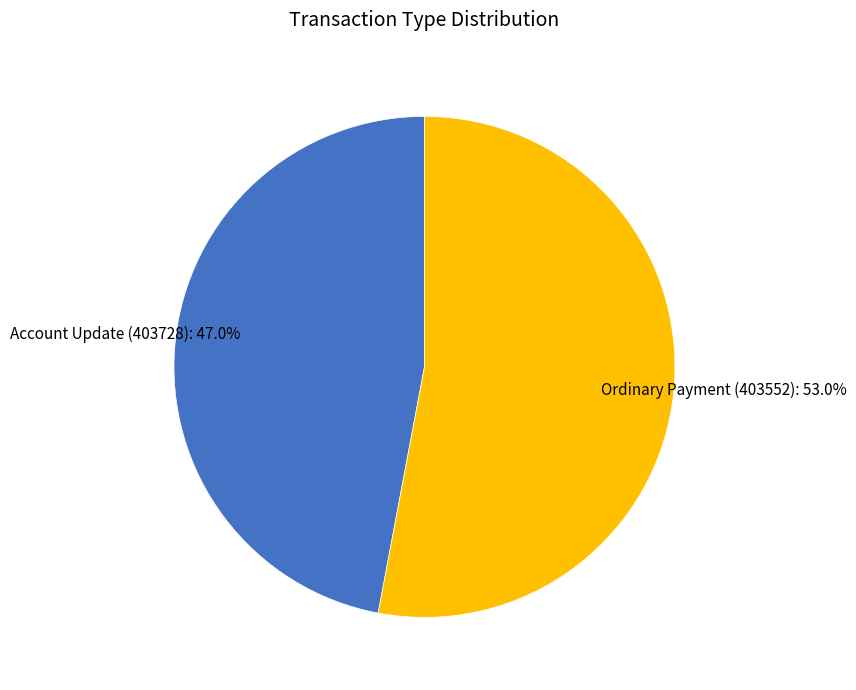

Is it true that Ordinary Payment (403552) is 40% of the pie?

False